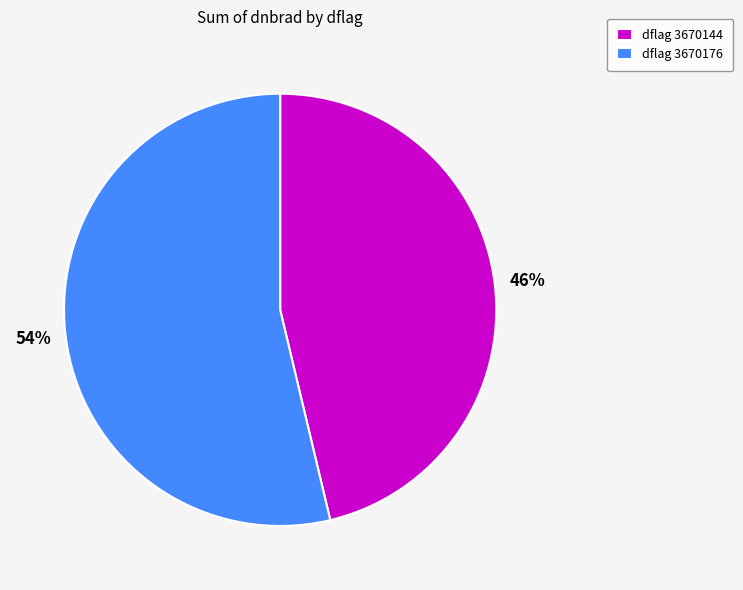

The dflag 3670144 slice represents 41% of the pie. True or false?

False